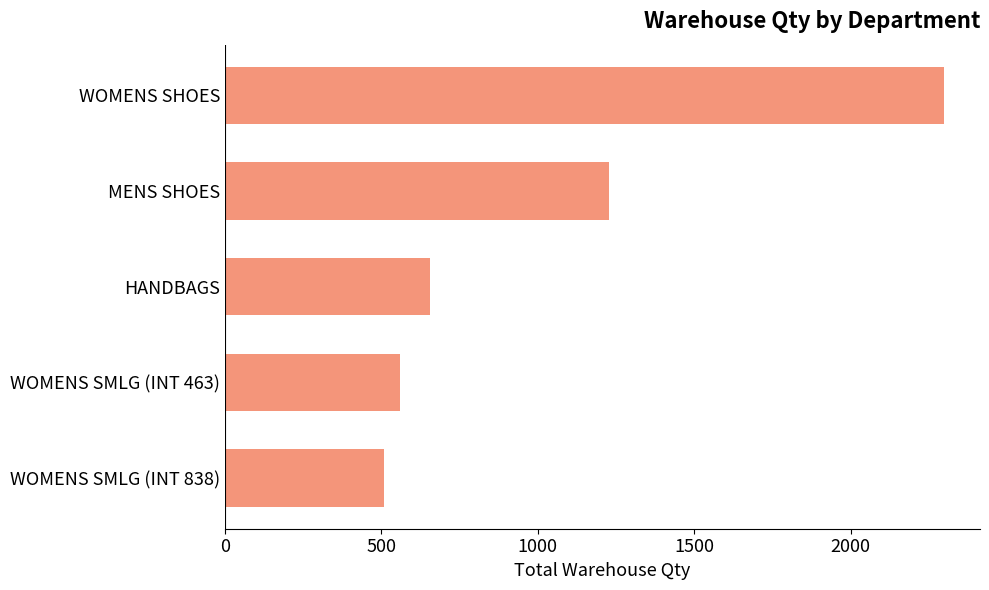

List the labels in order of value, largest first.

WOMENS SHOES, MENS SHOES, HANDBAGS, WOMENS SMLG (INT 463), WOMENS SMLG (INT 838)